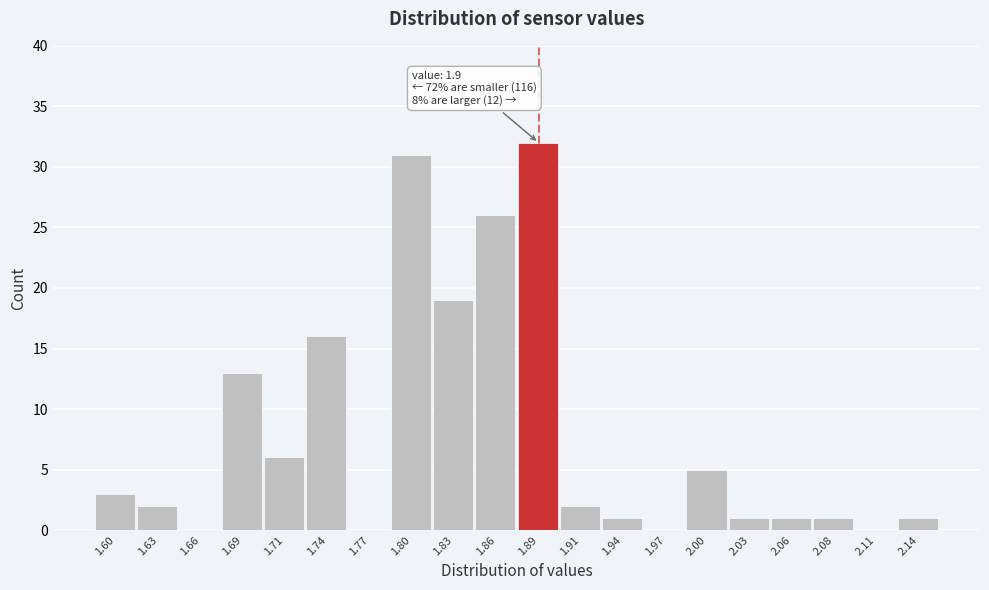

Reading left to right, list all the values displayed in this chart.

1.60=3	1.63=2	1.66=0	1.69=13	1.71=6	1.74=16	1.77=0	1.80=31	1.83=19	1.86=26	1.89=32	1.91=2	1.94=1	1.97=0	2.00=5	2.03=1	2.06=1	2.08=1	2.11=0	2.14=1